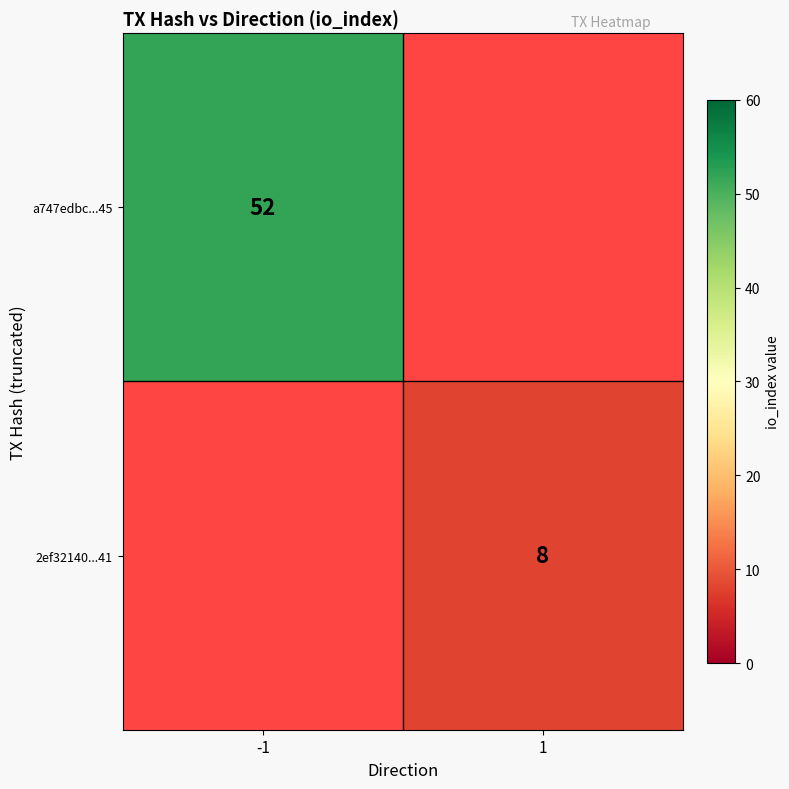

At which label does a747edbc...45 reach its minimum?

-1